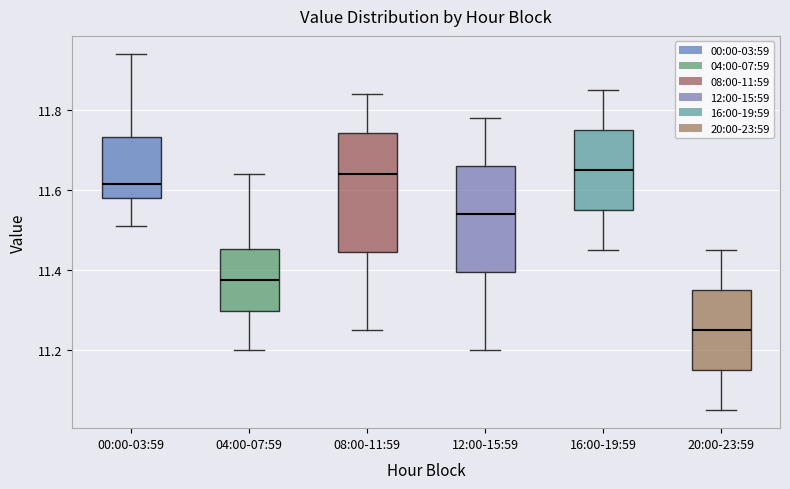

Where does the median line of the box for 00:00-03:59 sit on the y-axis? The values are not printed on the chart, so give them approximately, as read against the axis.

11.62